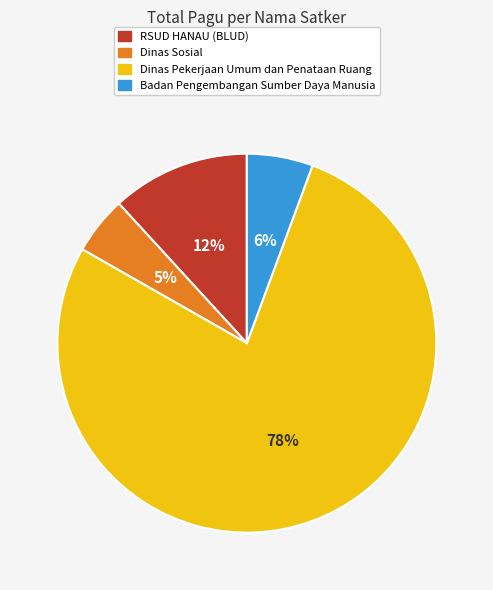

Does RSUD HANAU (BLUD) account for over 50% of the chart?

No